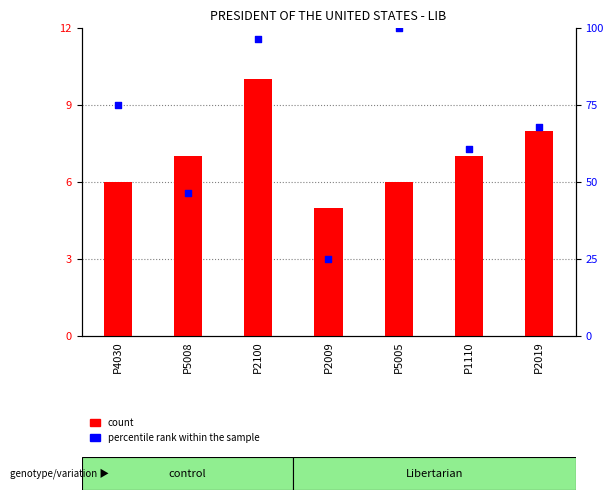

At how many categories does at least one series exceed 42?

6